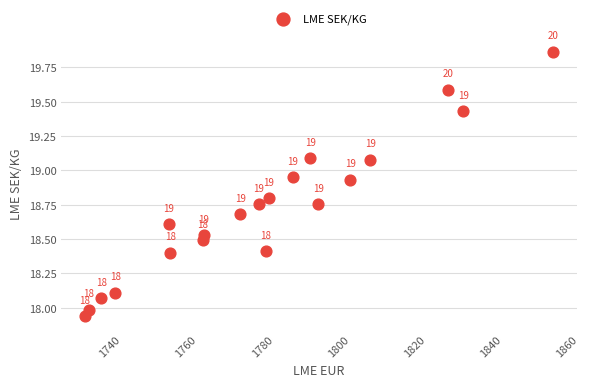

What Y value in the scatter plot is closest to 18?

18.0